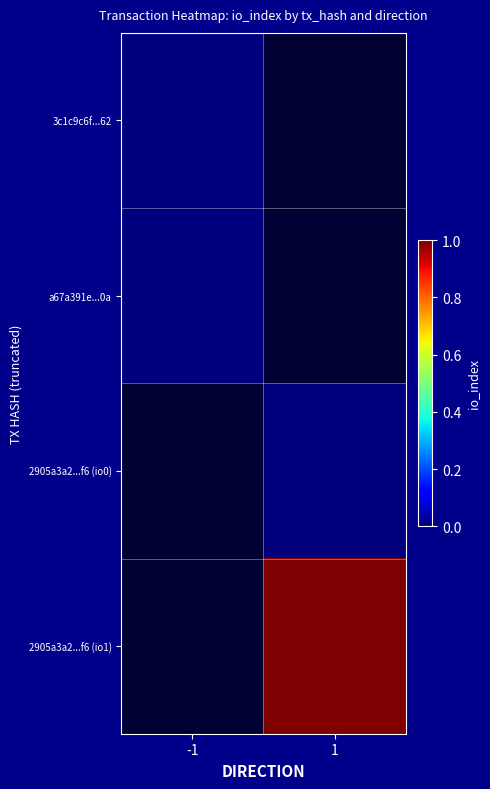

Is it true that 2905a3a2...f6 (io1) equals 0.5 at 1?

False